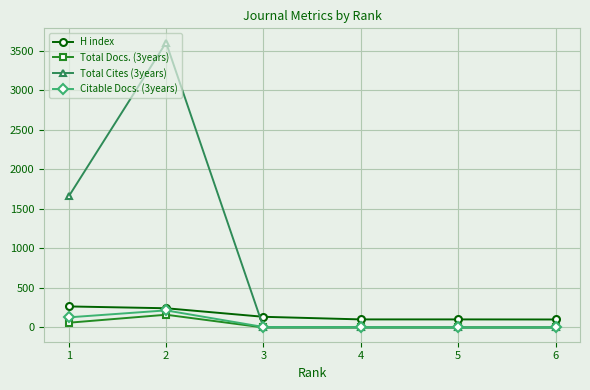

What are all the series names shown in the legend?

H index, Total Docs. (3years), Total Cites (3years), Citable Docs. (3years)